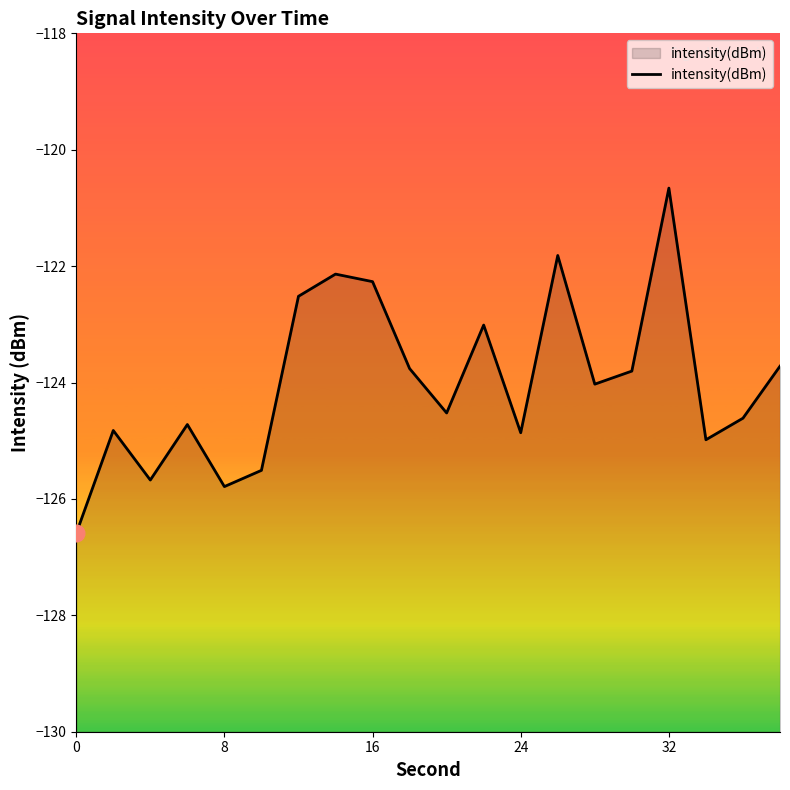

Does the chart display data point markers on the line(s)?

No